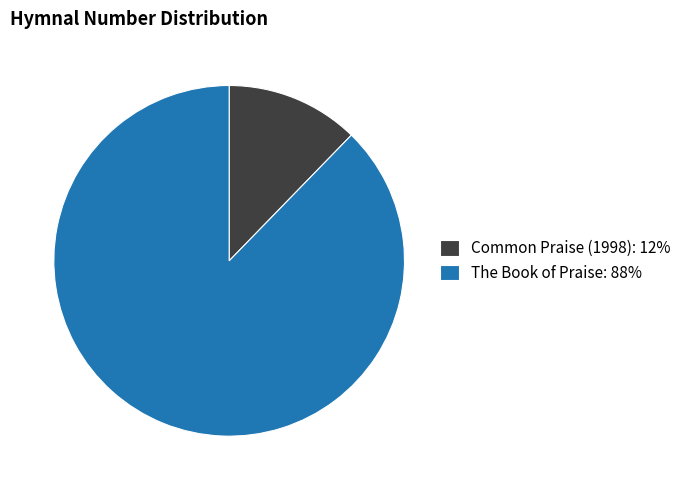

Is the sum of Common Praise (1998): 12% and The Book of Praise: 88% greater than half?

Yes